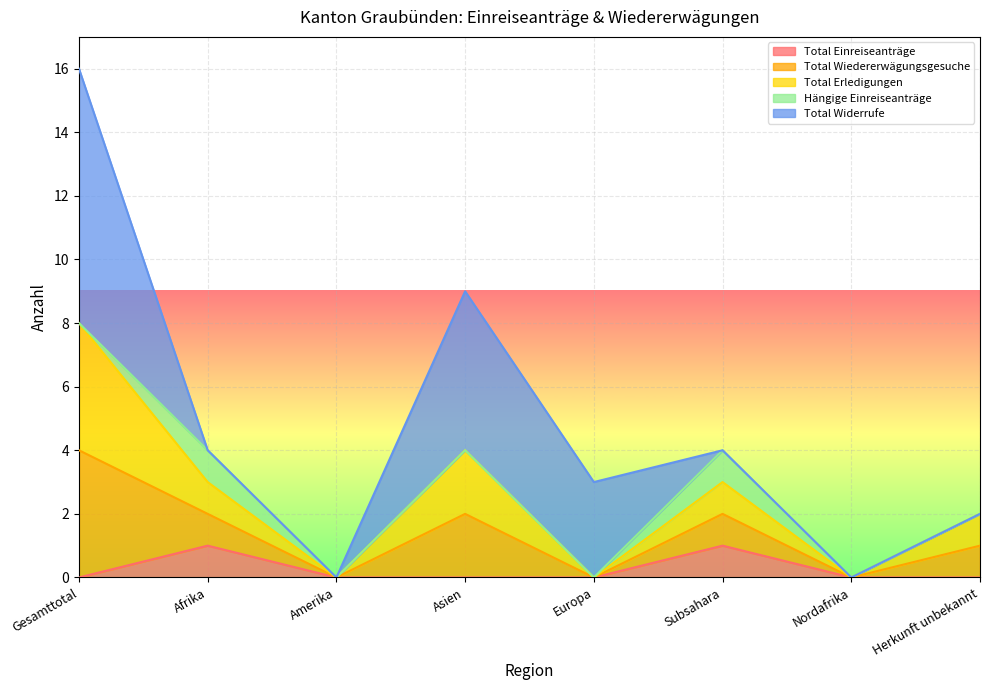

What is the average value of the Total Wiedererwägungsgesuche series?

1